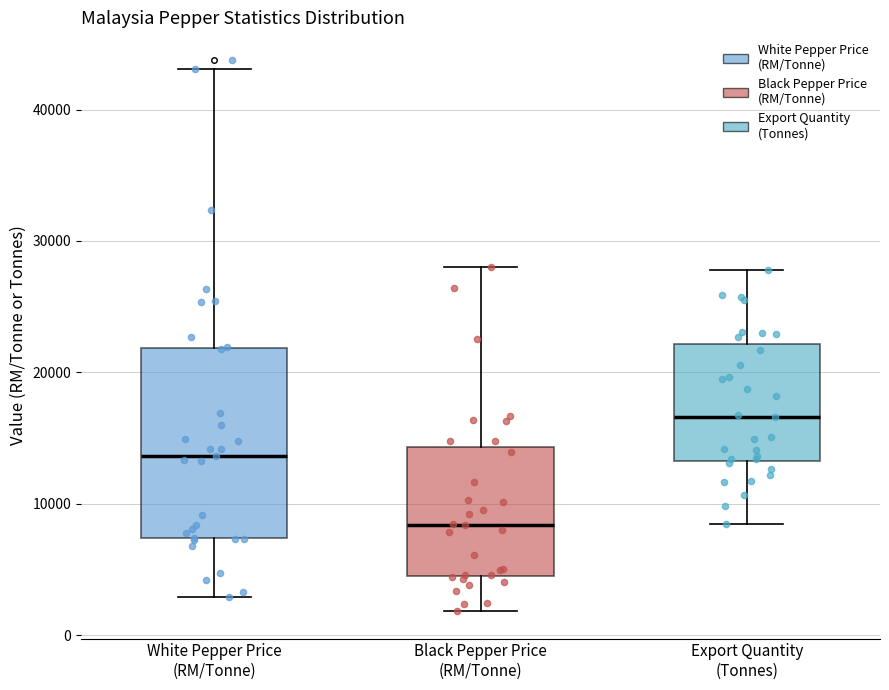

Reading left to right, read every box against the y-axis: the position of its median line, the range the box covers, and the ends of its whiskers. The values are not printed on the chart, so give them approximately, as read against the axis.

White Pepper Price (RM/Tonne): median 14000, box 7000 to 22000, whiskers 3000 to 43000
Black Pepper Price (RM/Tonne): median 8000, box 4000 to 14000, whiskers 2000 to 28000
Export Quantity (Tonnes): median 17000, box 13000 to 22000, whiskers 8000 to 28000